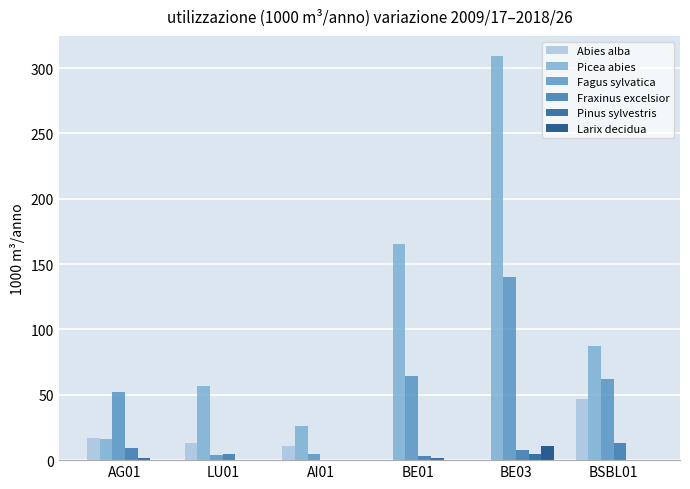

Which category has the highest value across all series?

BE03